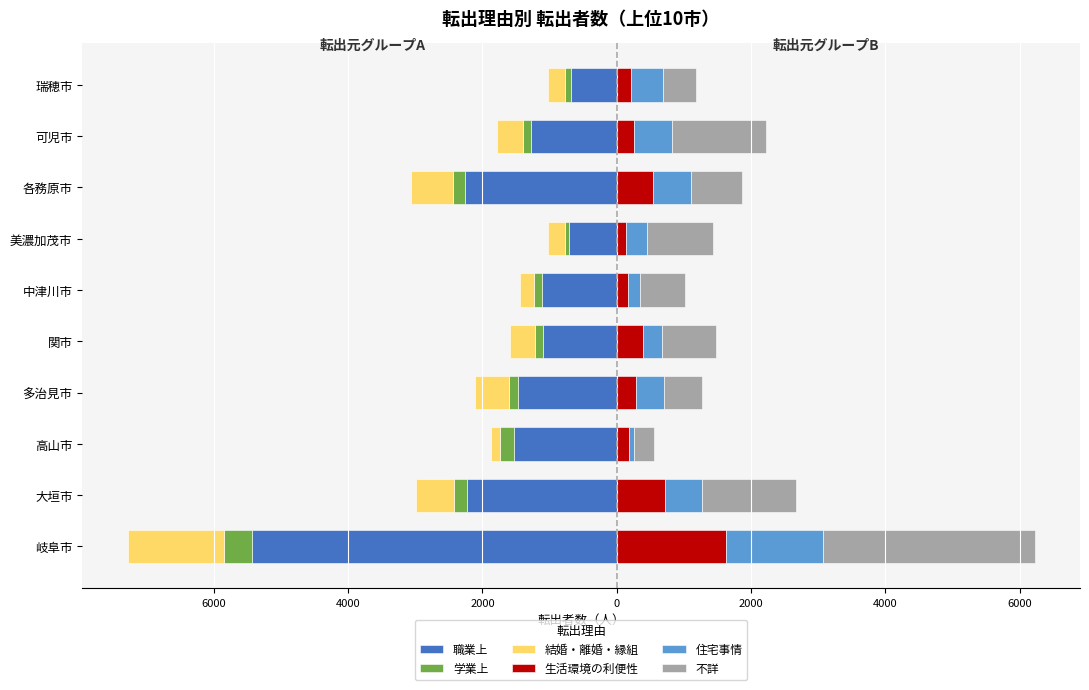

How many data points does each series have?

10